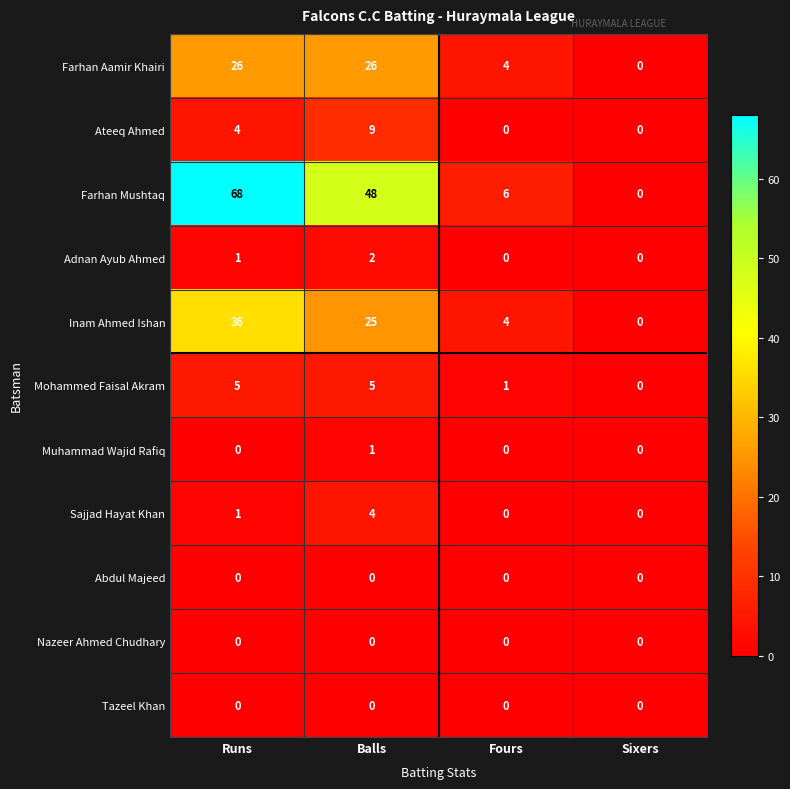

The Ateeq Ahmed series shows 15 at Balls. True or false?

False